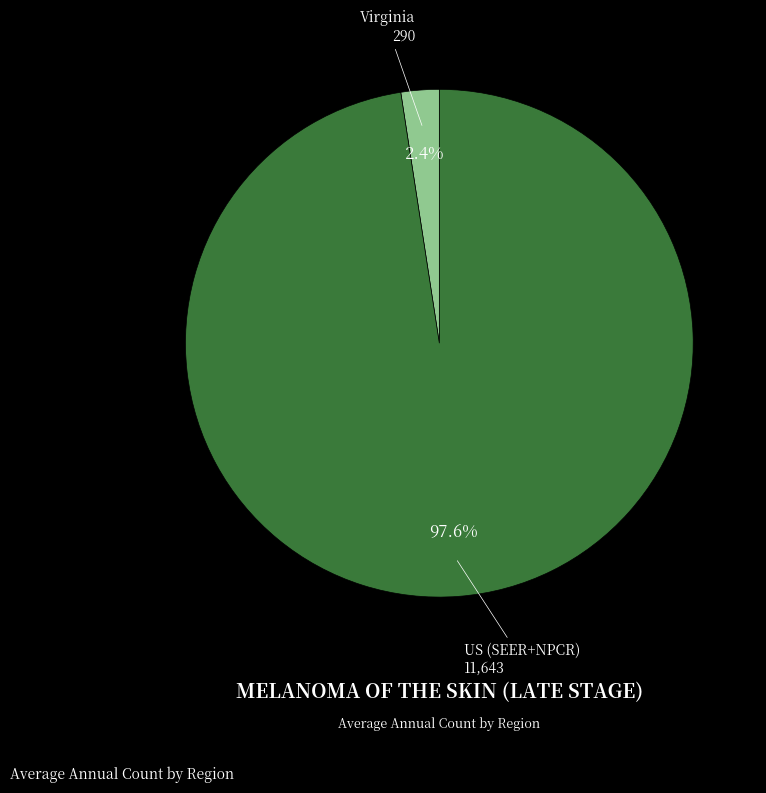

How many segments does this pie chart have?

2